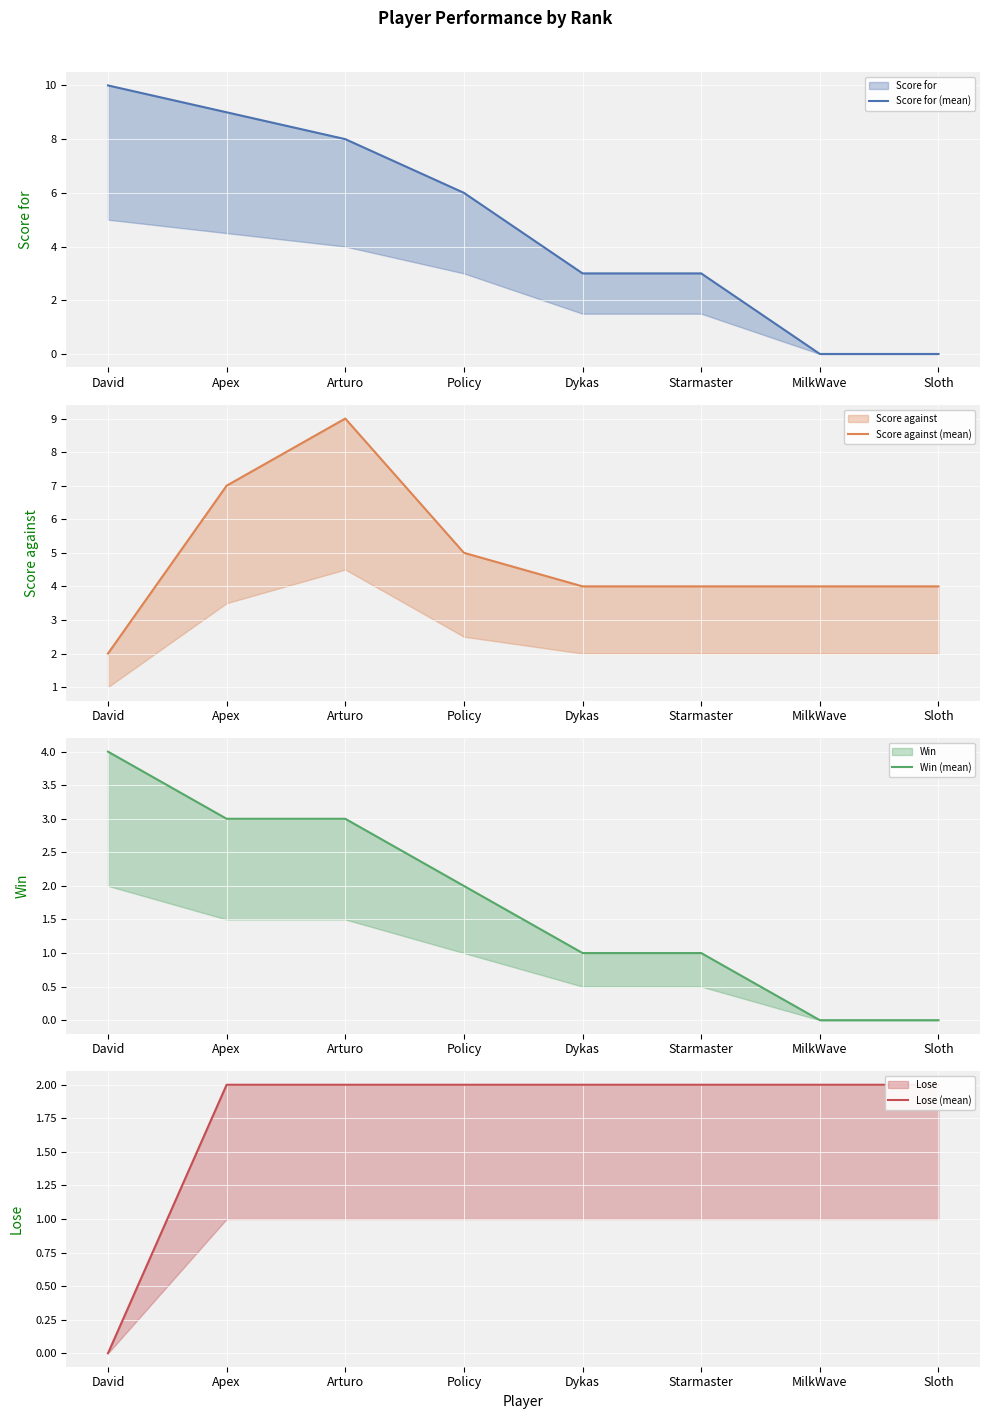

What is the label of the 7th point from the left?

MilkWave